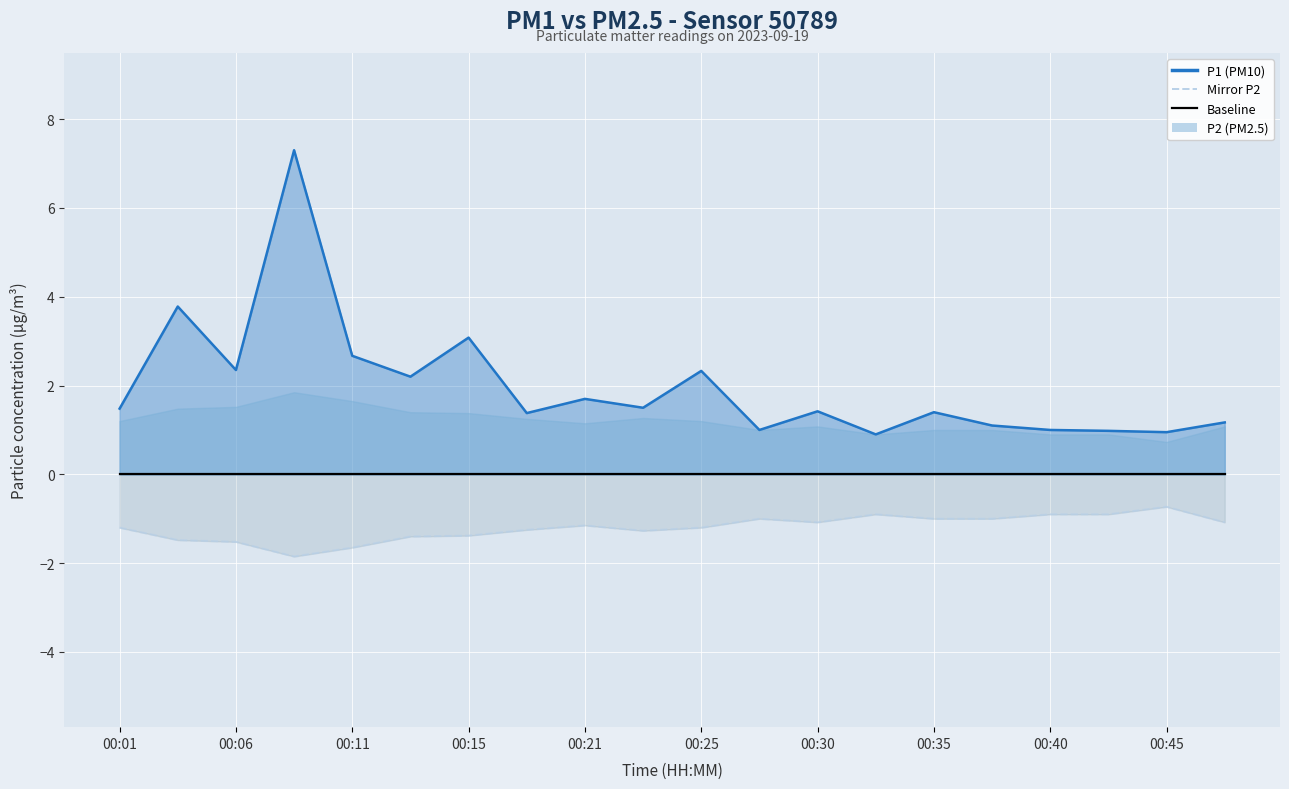

True or false: Mirror P2 has a value of -3.1 at 00:15.

False